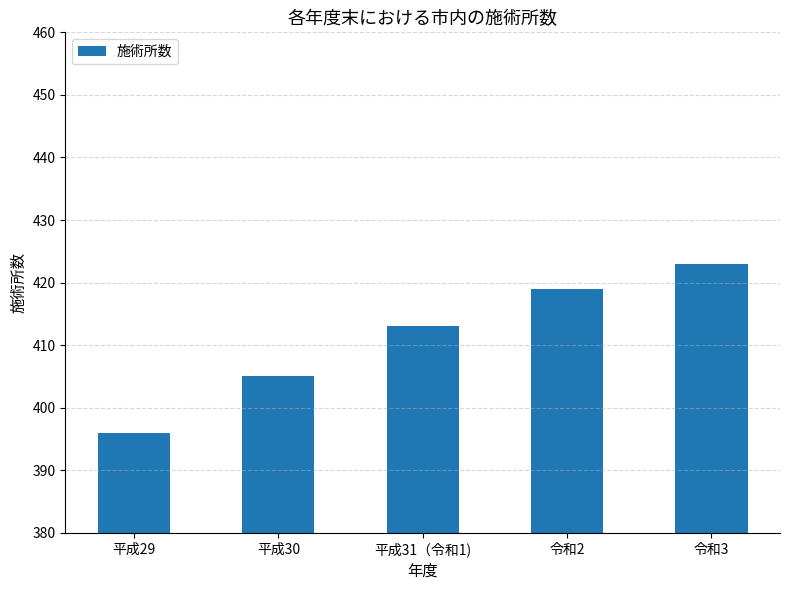

List the labels in order of value, largest first.

令和3, 令和2, 平成31（令和1), 平成30, 平成29